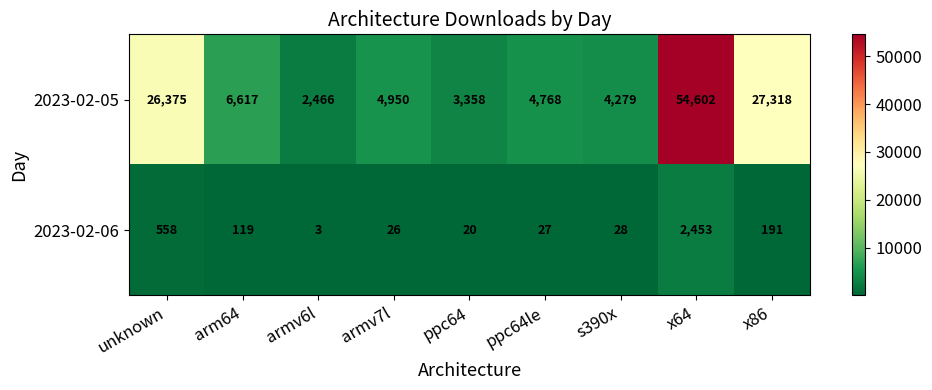

What is the minimum value for 2023-02-05?

2466